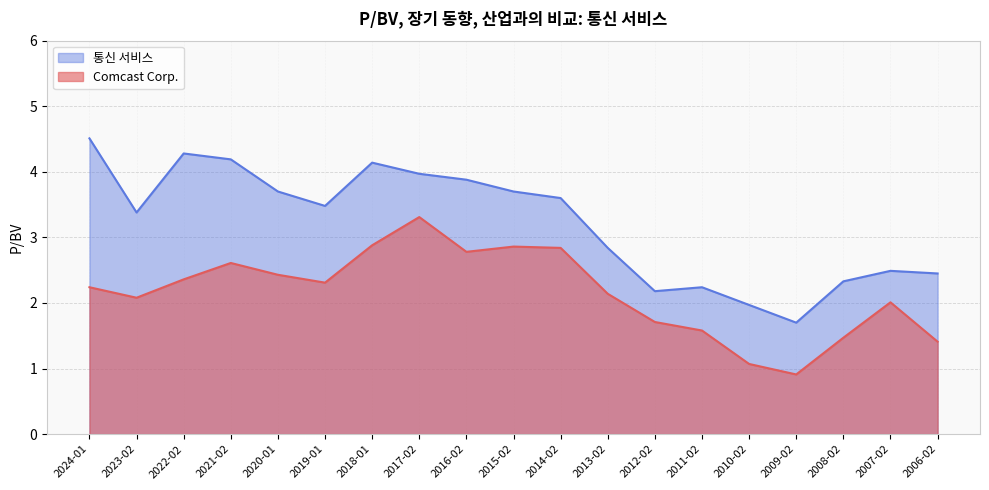

How many lines are shown in the chart?

2